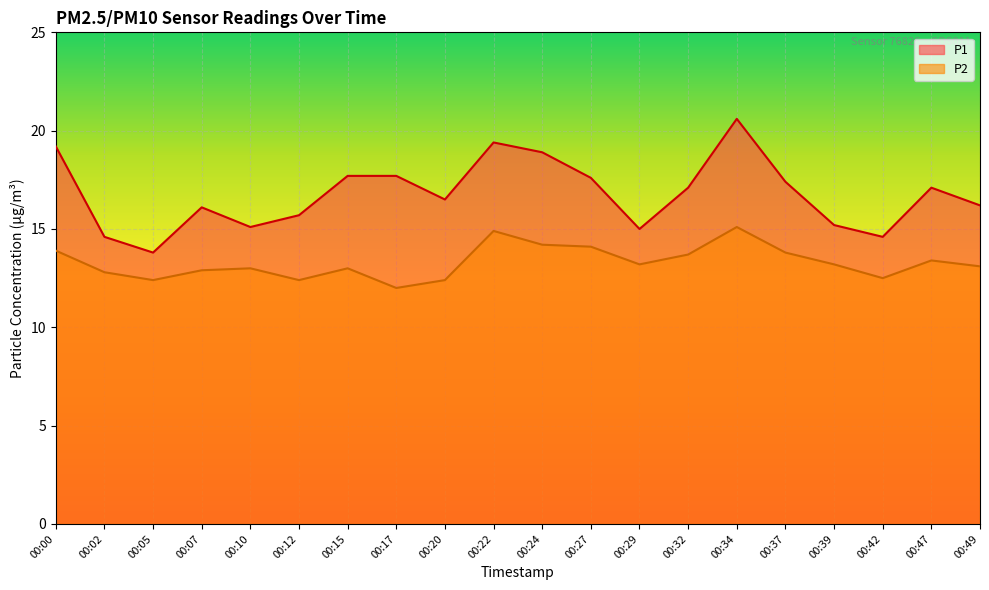

How many values in the P2 series are below 13?

7